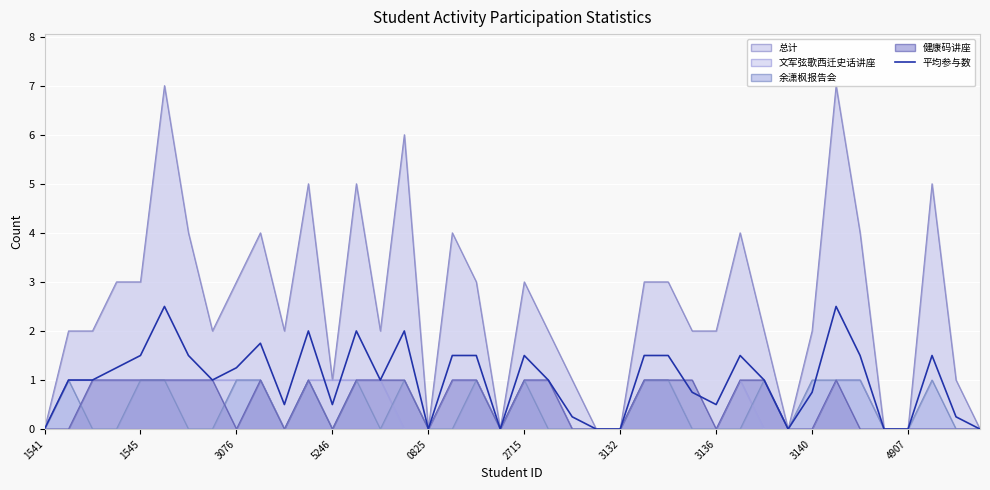

What is the difference between the values at 22 and 21?

0.8